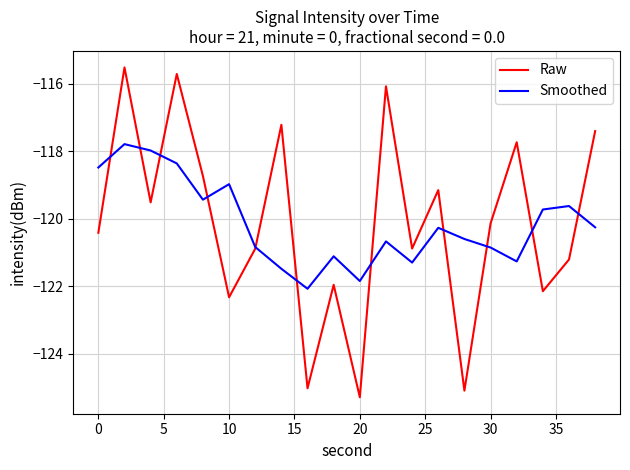

What is the lowest value of the Smoothed series?

-122.1